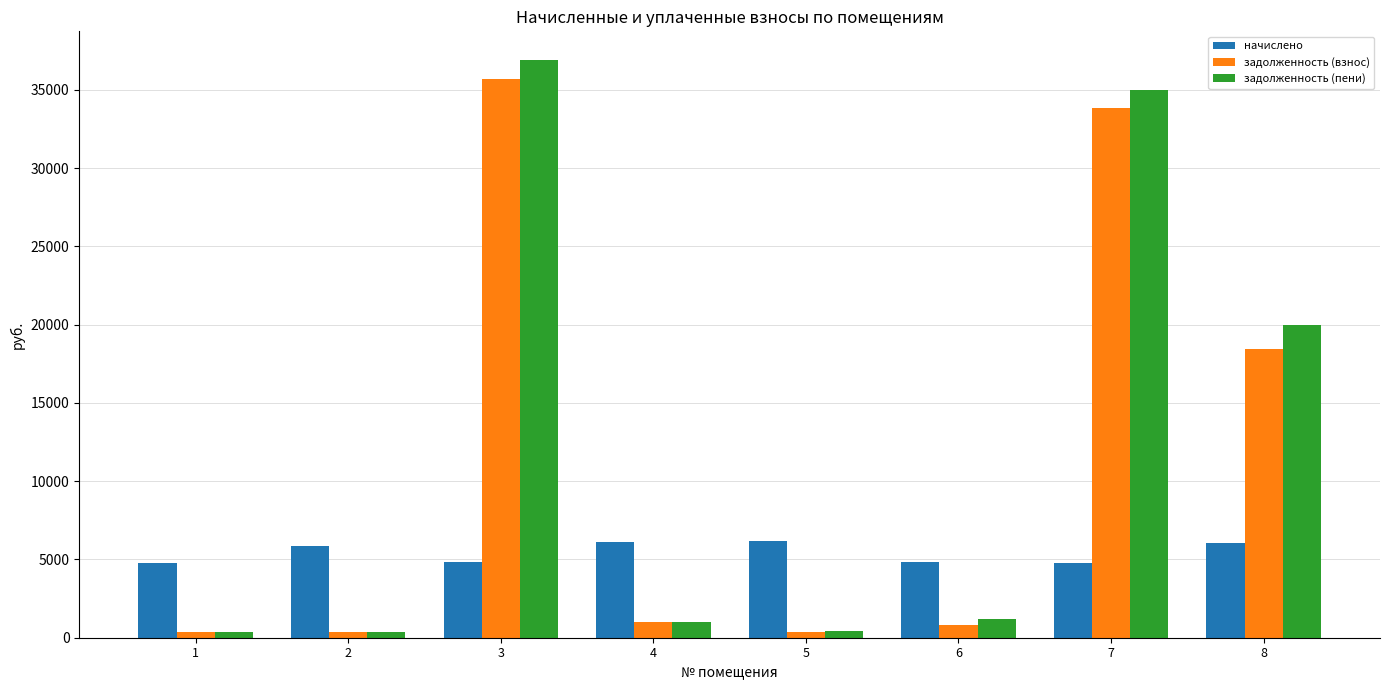

How many series are shown in this chart?

3